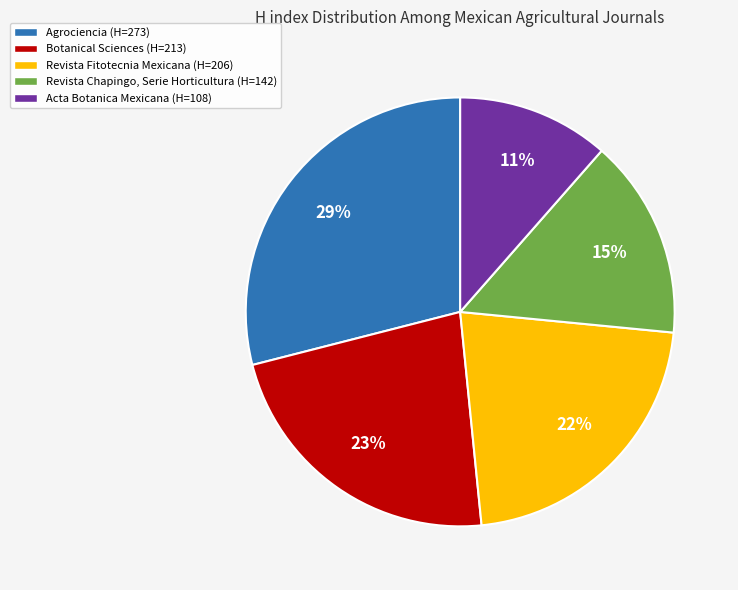

Count the number of slices in the pie.

5